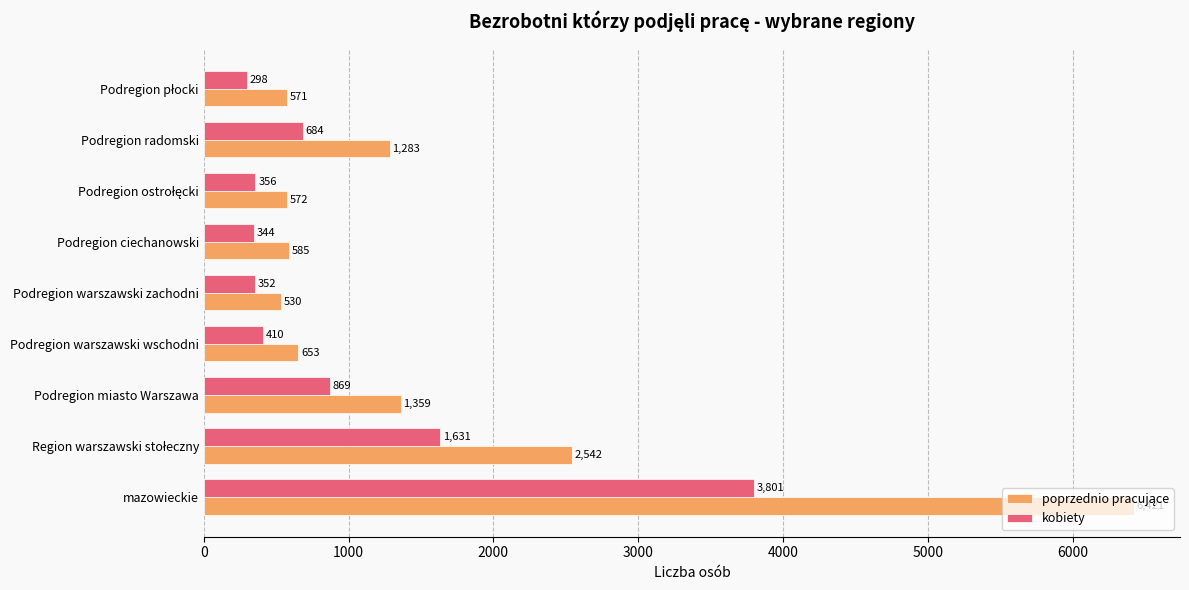

What is the average value of the kobiety series?

972